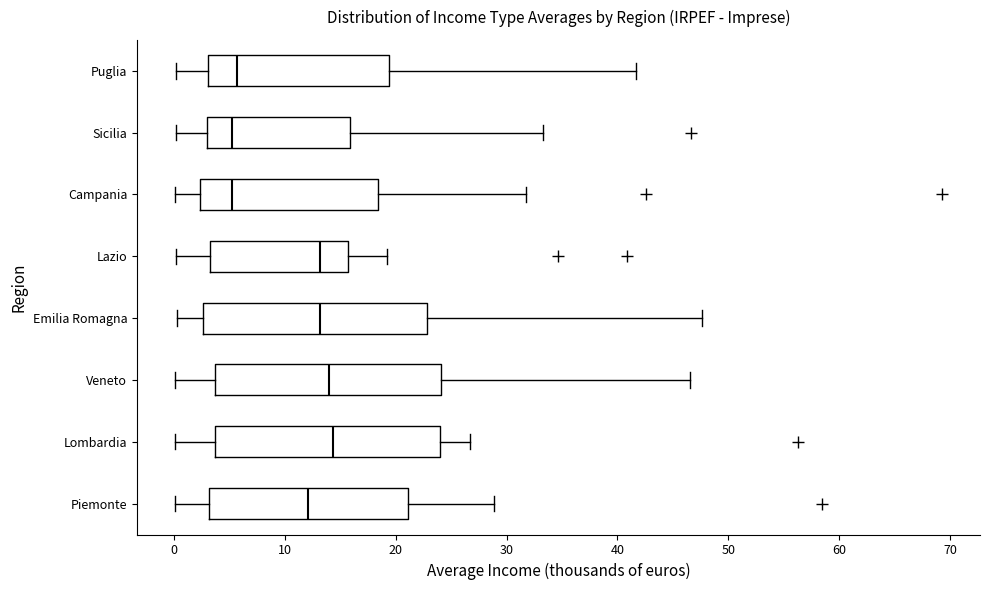

Reading bottom to top, read every box against the x-axis: the position of its median line, the range the box covers, and the ends of its whiskers. The values are not printed on the chart, so give them approximately, as read against the axis.

Piemonte: median 12, box 3 to 21, whiskers 0 to 29
Lombardia: median 14, box 4 to 24, whiskers 0 to 27
Veneto: median 14, box 4 to 24, whiskers 0 to 47
Emilia Romagna: median 13, box 3 to 23, whiskers 0 to 48
Lazio: median 13, box 3 to 16, whiskers 0 to 19
Campania: median 5, box 2 to 18, whiskers 0 to 32
Sicilia: median 5, box 3 to 16, whiskers 0 to 33
Puglia: median 6, box 3 to 19, whiskers 0 to 42